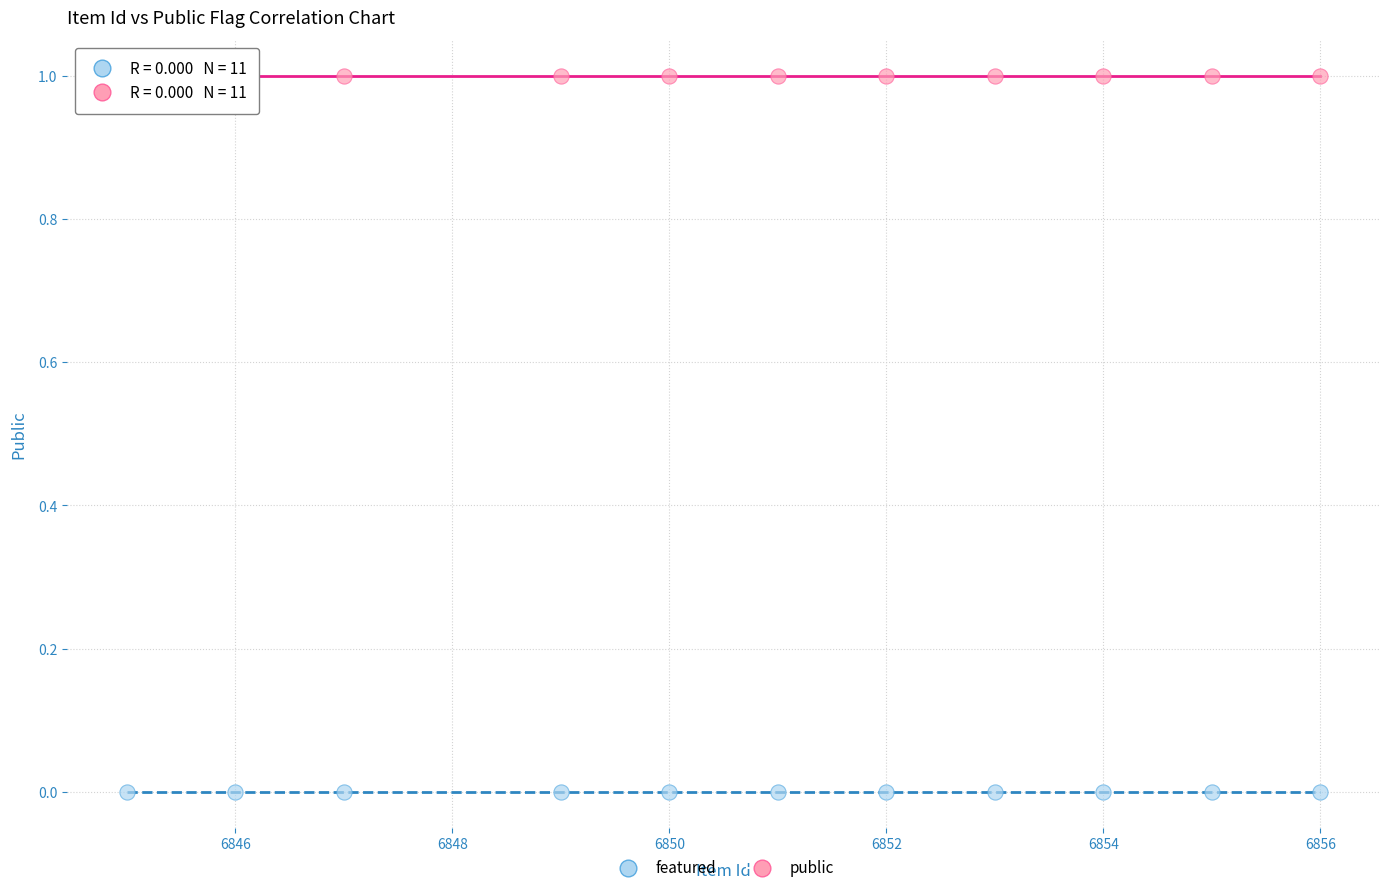

Which series contains the highest Y value?

public